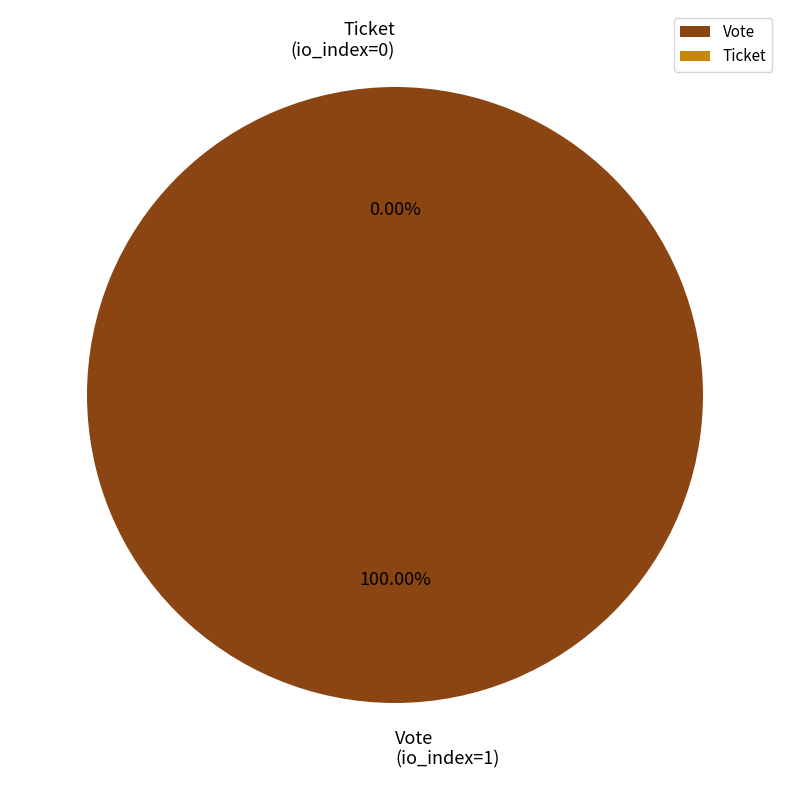

Count the number of slices in the pie.

2